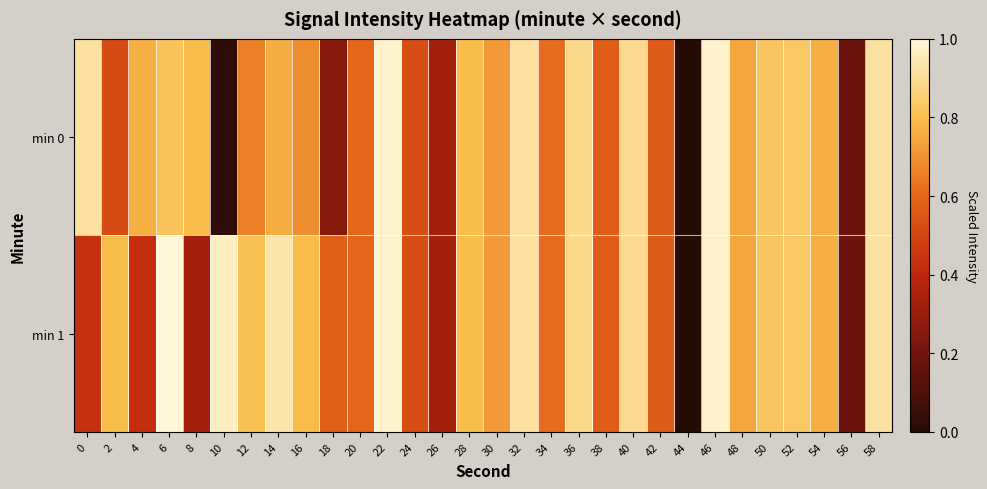

Which series changed the most between 30 and 54?

min 0